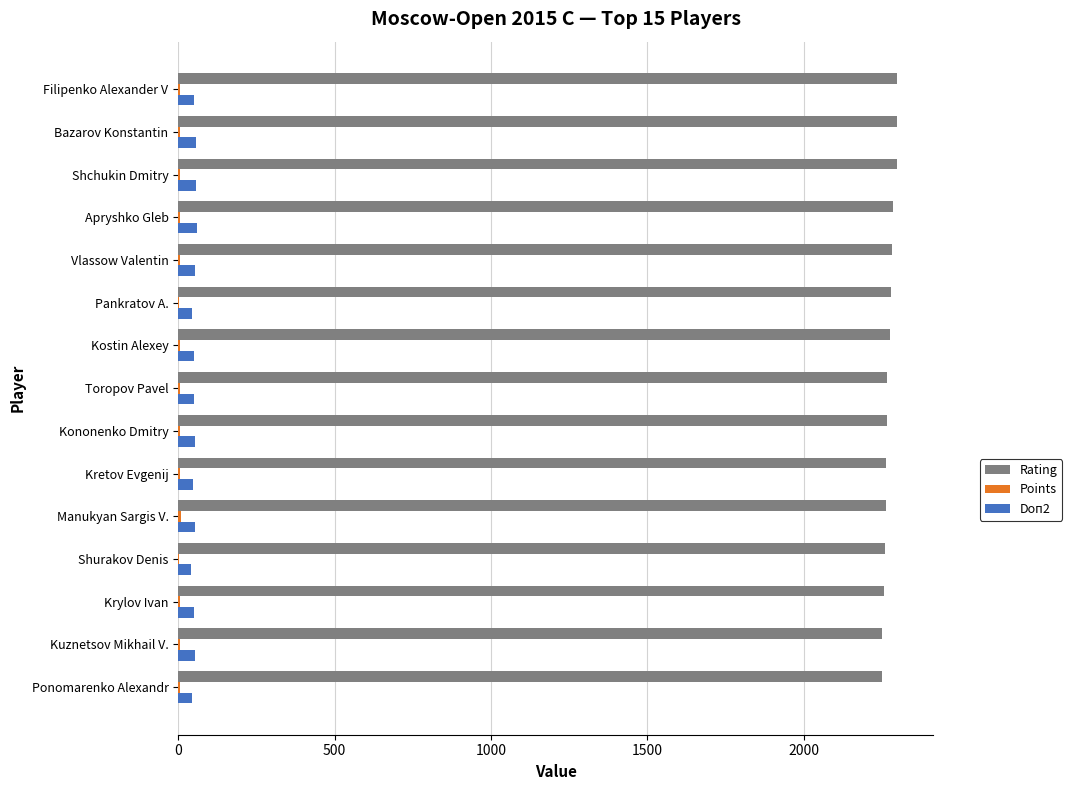

Which series has the largest total across all categories?

Rating